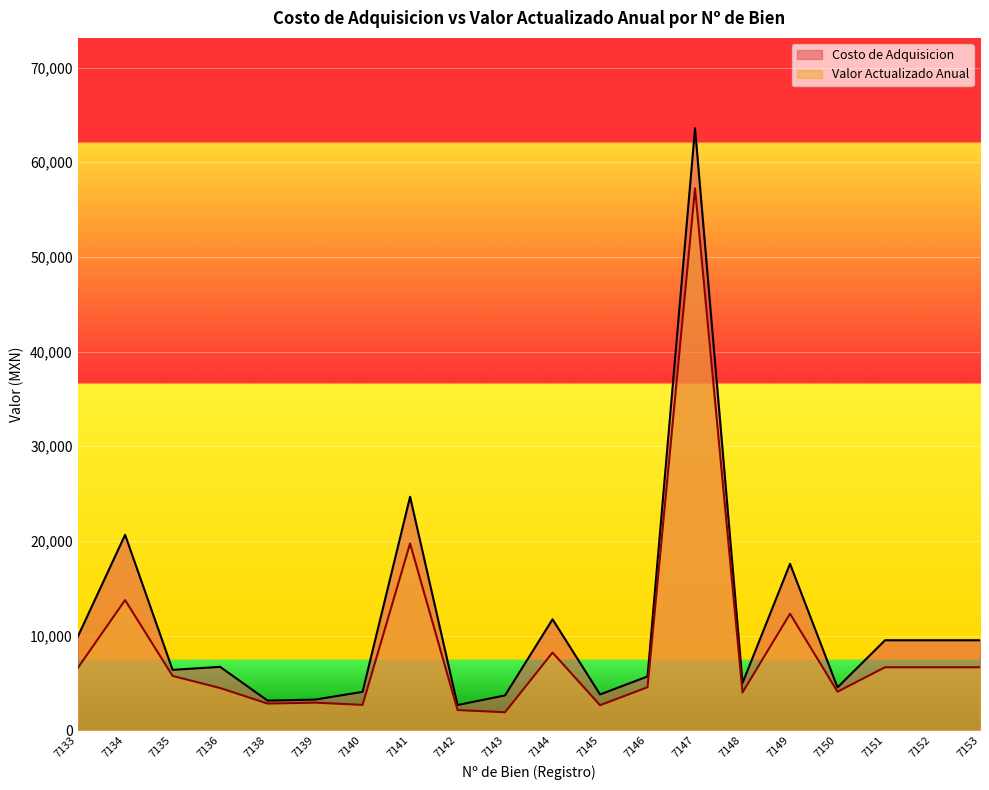

Rank the series at 7149 from highest to lowest value.

Costo de Adquisicion, Valor Actualizado Anual